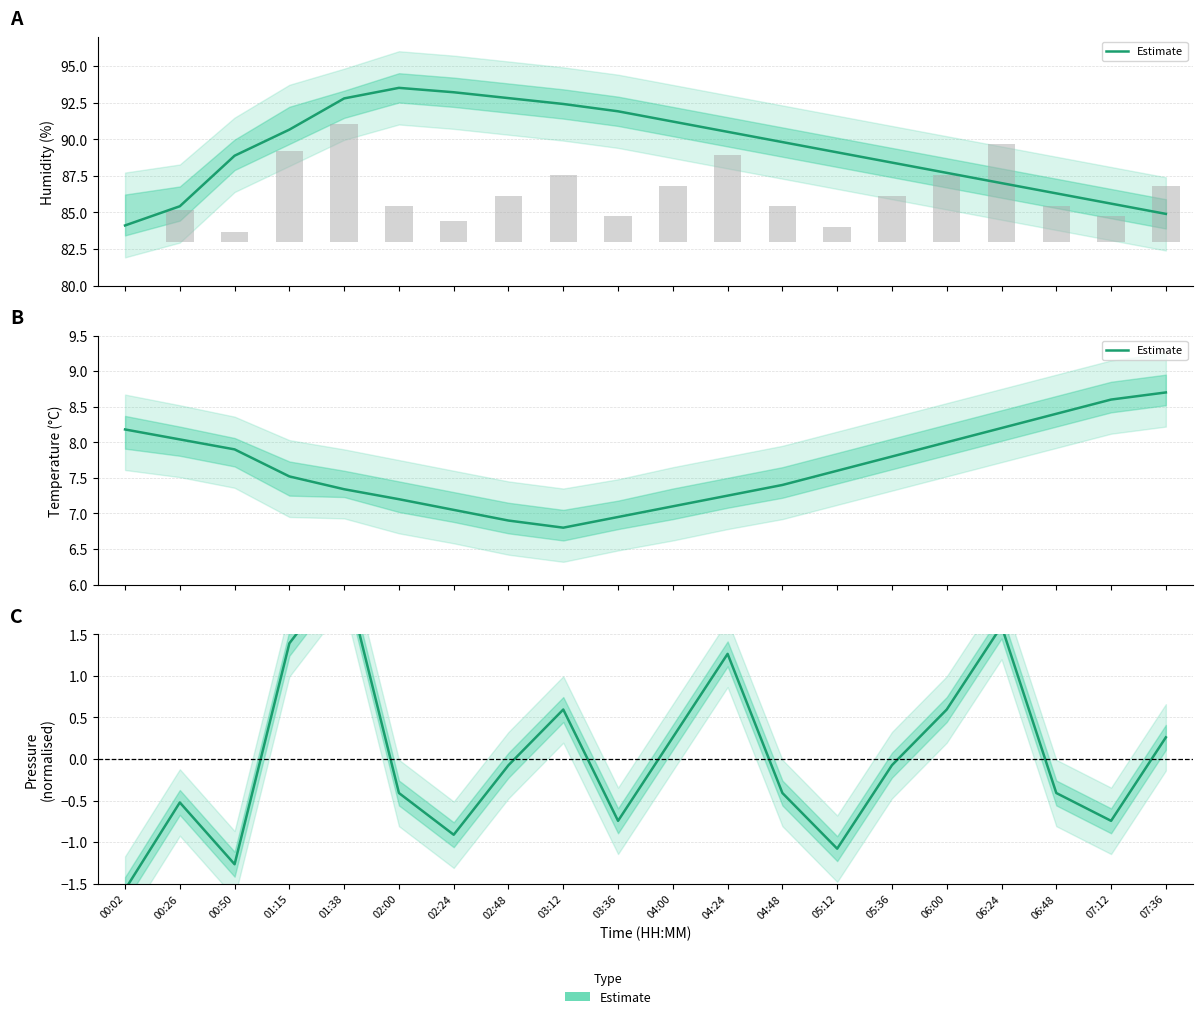

What is the label of the 2nd bar from the right?

07:12